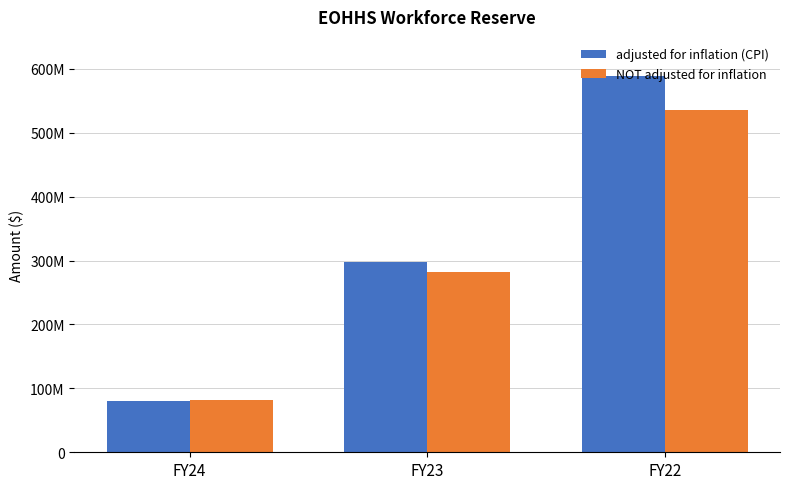

List the labels in order of adjusted for inflation (CPI) value, largest first.

FY22, FY23, FY24